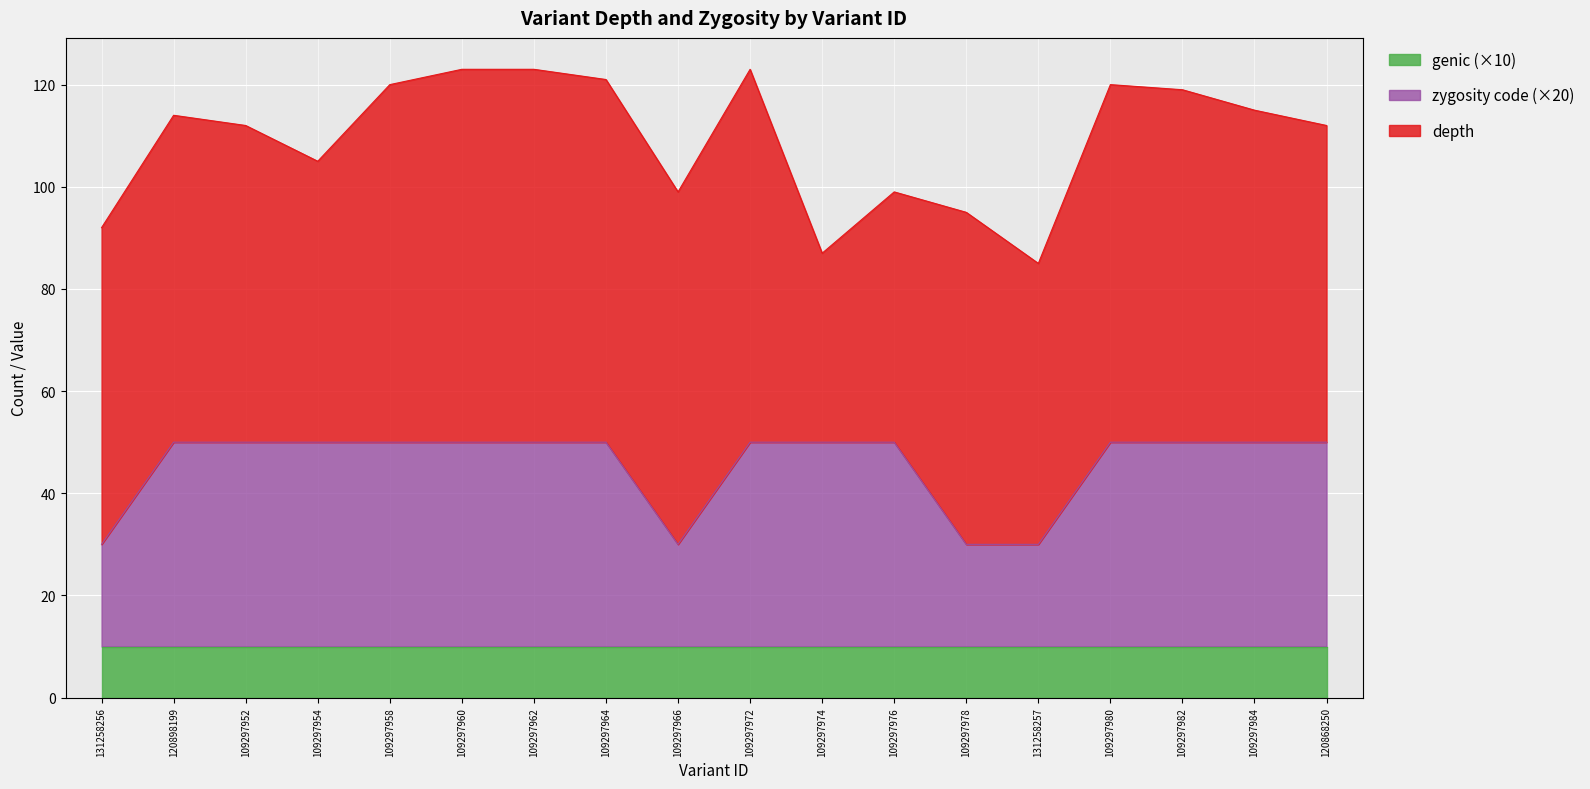

List the series in order of their peak value, highest first.

depth, zygosity_code, genic_code